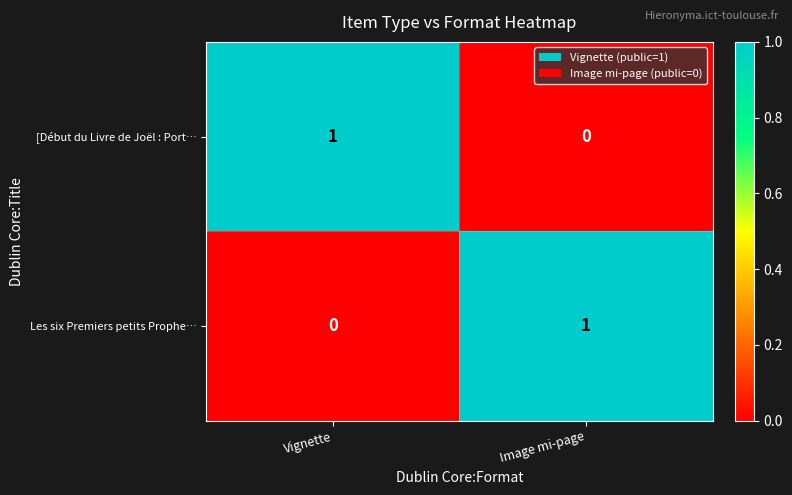

Which category has the highest value in the Les six Premiers petits Prophe… series?

Image mi-page